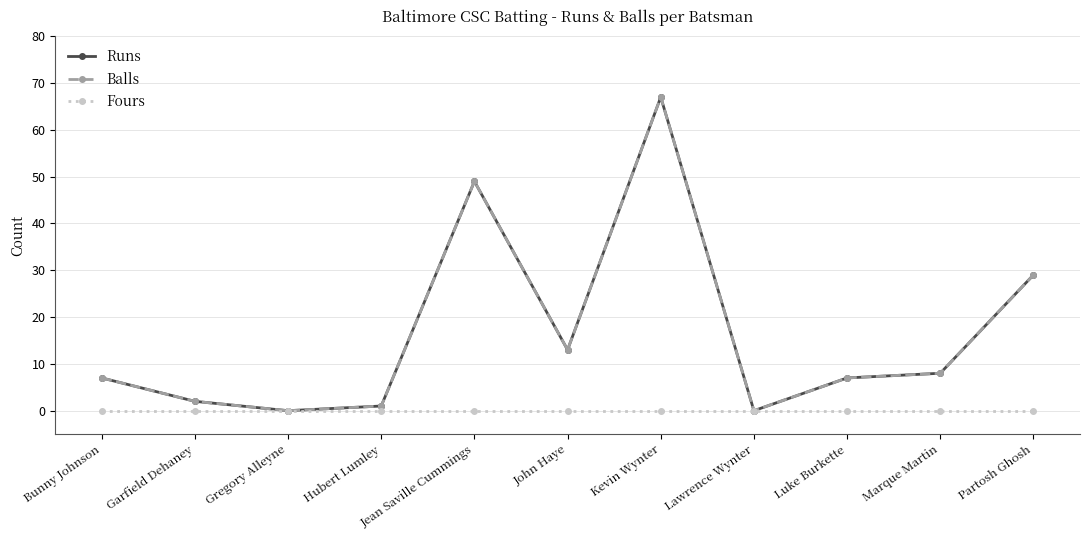

What is the difference between the Runs values at John Haye and Luke Burkette?

6